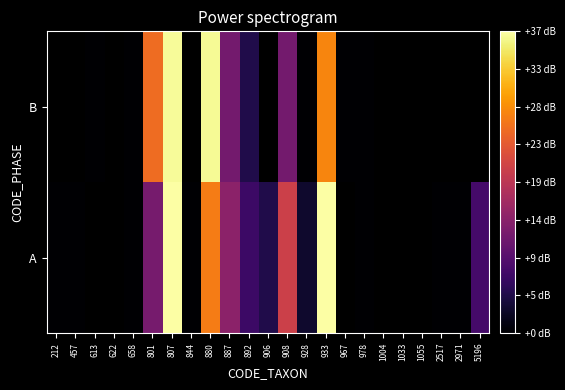

Is it true that A equals 37.3 at 933?

True